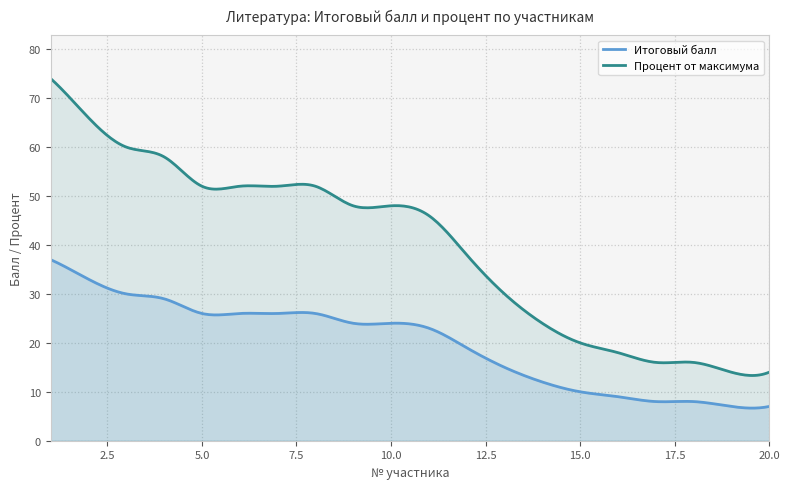

At which category is the sum across all series the highest?

1